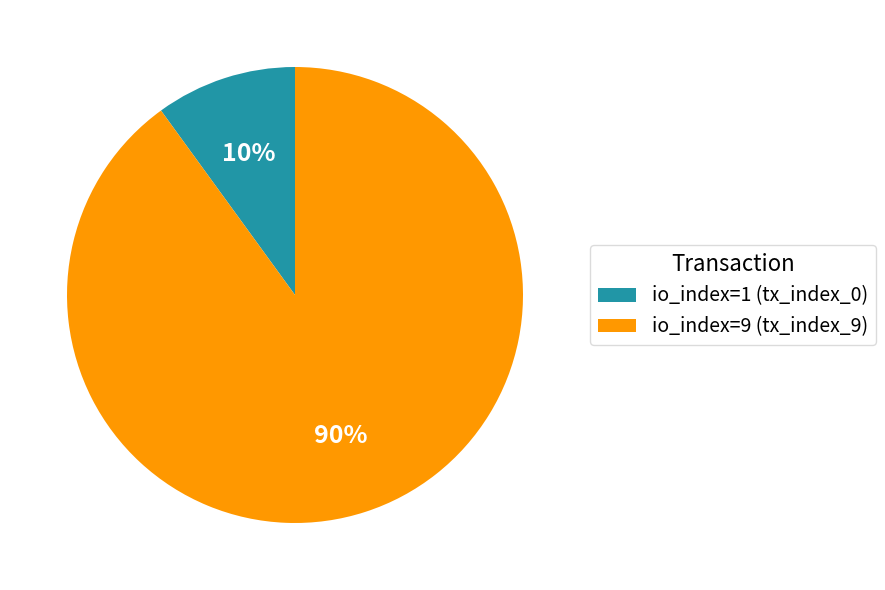

What percentage is the io_index=9 (tx_index_9) slice, to the nearest percent?

90%